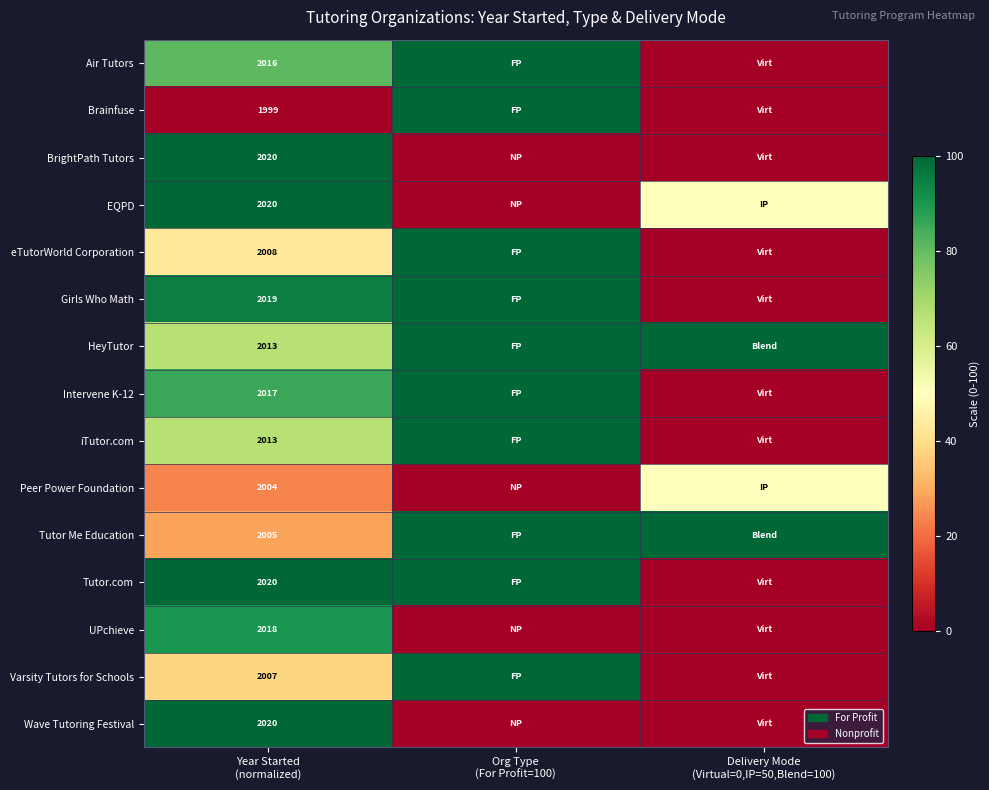

At Org Type (For Profit=100), list the series in order from largest to smallest.

Air Tutors, Brainfuse, eTutorWorld Corporation, Girls Who Math, HeyTutor, Intervene K-12, iTutor.com, Tutor Me Education, Tutor.com, Varsity Tutors for Schools, BrightPath Tutors, EQPD, Peer Power Foundation, UPchieve, Wave Tutoring Festival